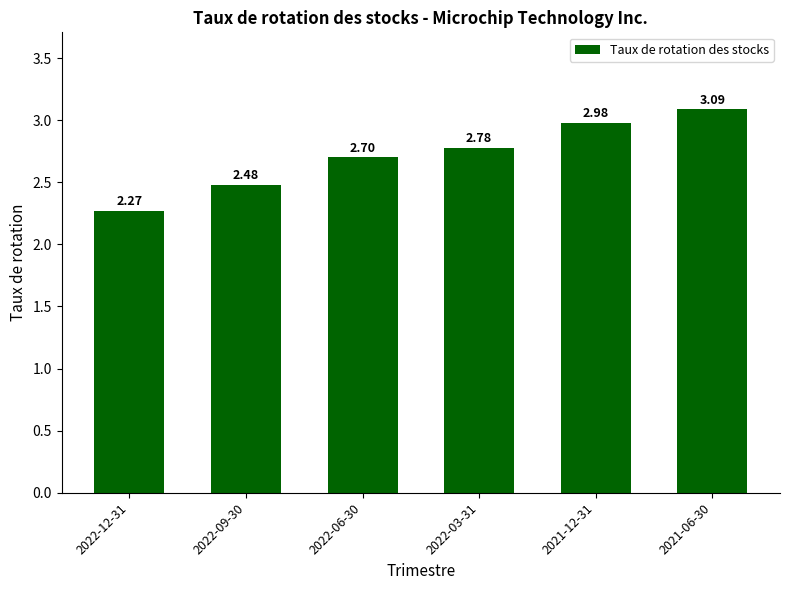

What is the difference between the second highest and second lowest values?

0.5